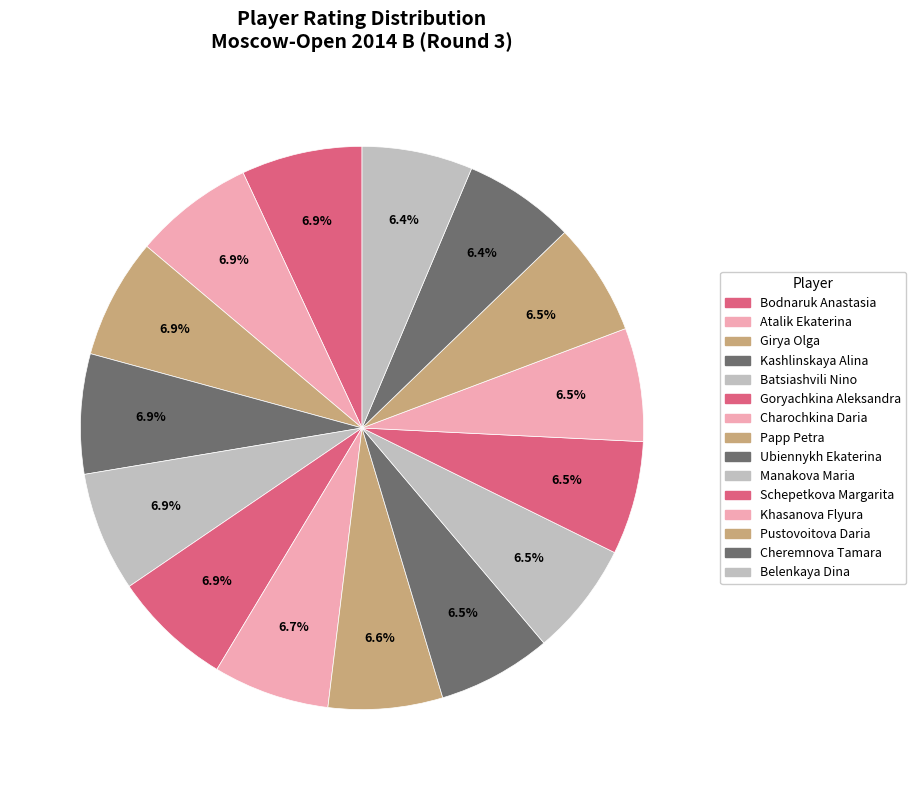

What is the smallest slice in the pie chart?

Belenkaya Dina